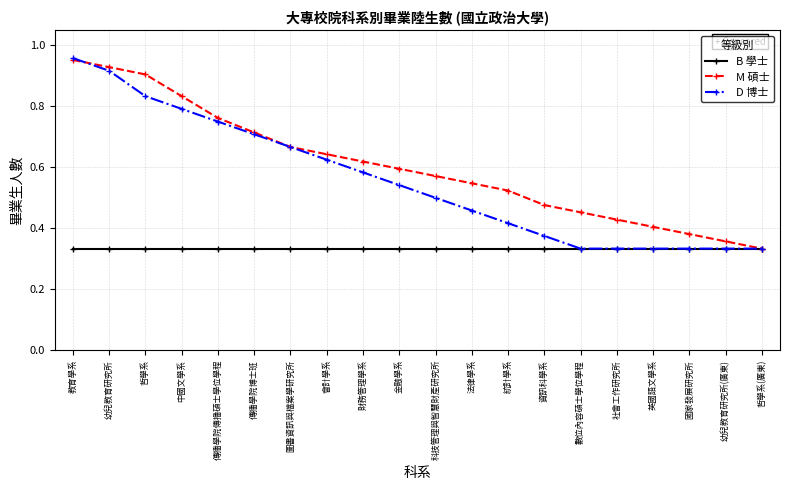

Between 傳播學院博士班 and 英國語文學系, which series saw the biggest shift?

D 博士